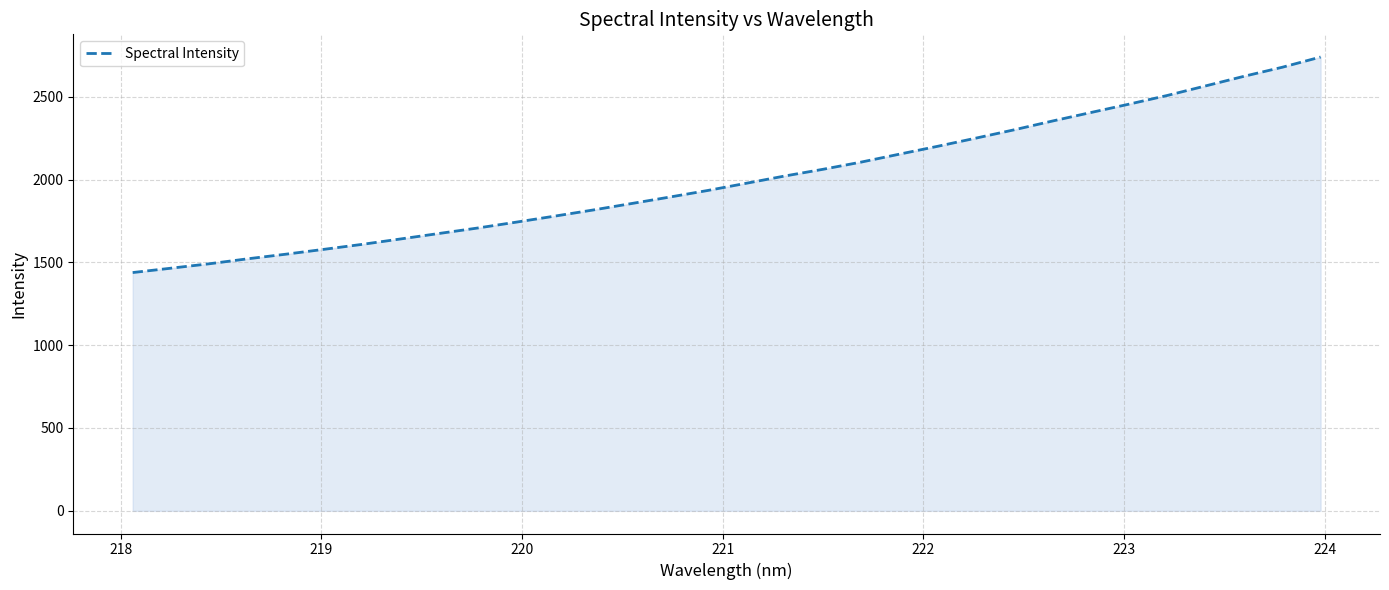

True or false: there are more than 1 points higher than both neighbors.

False